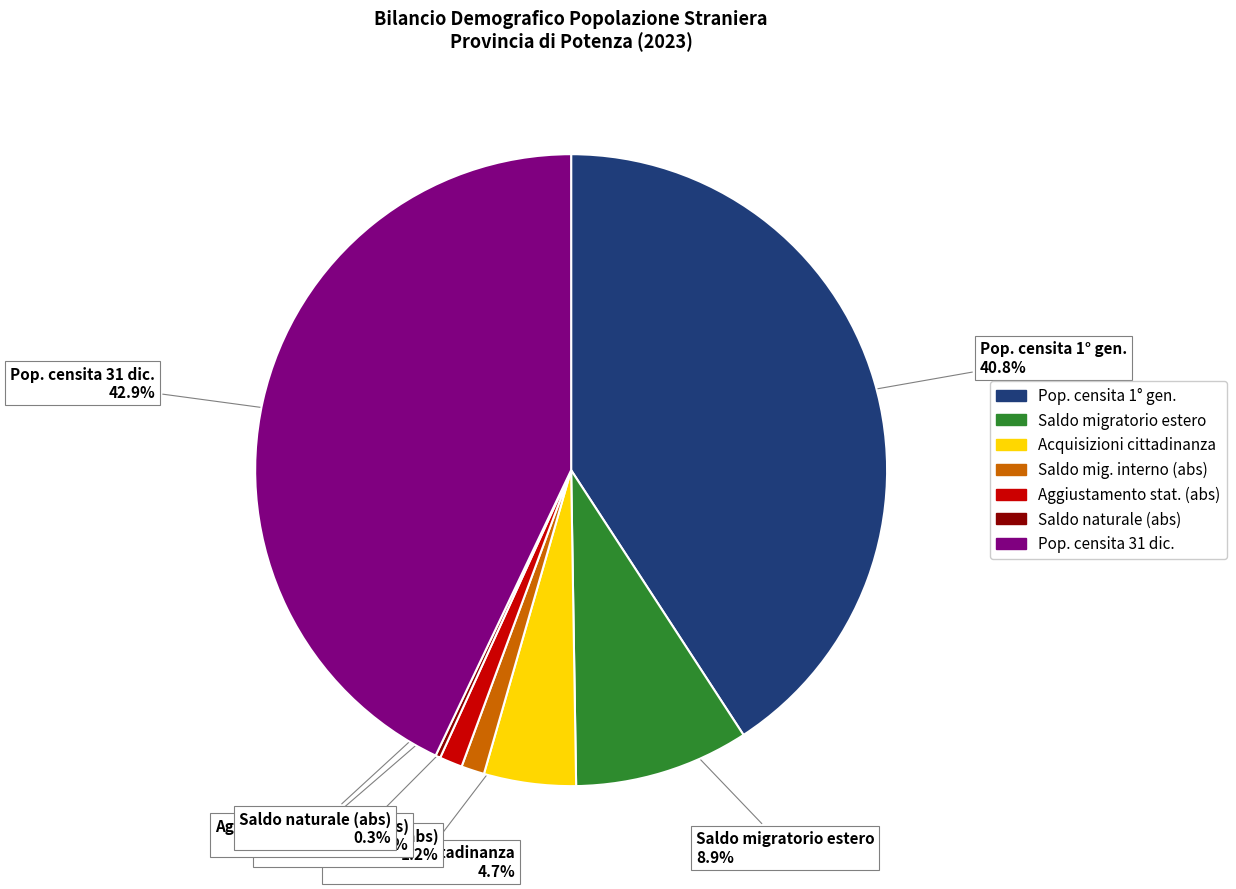

What is the largest slice in the pie chart?

Pop. censita 31 dic.